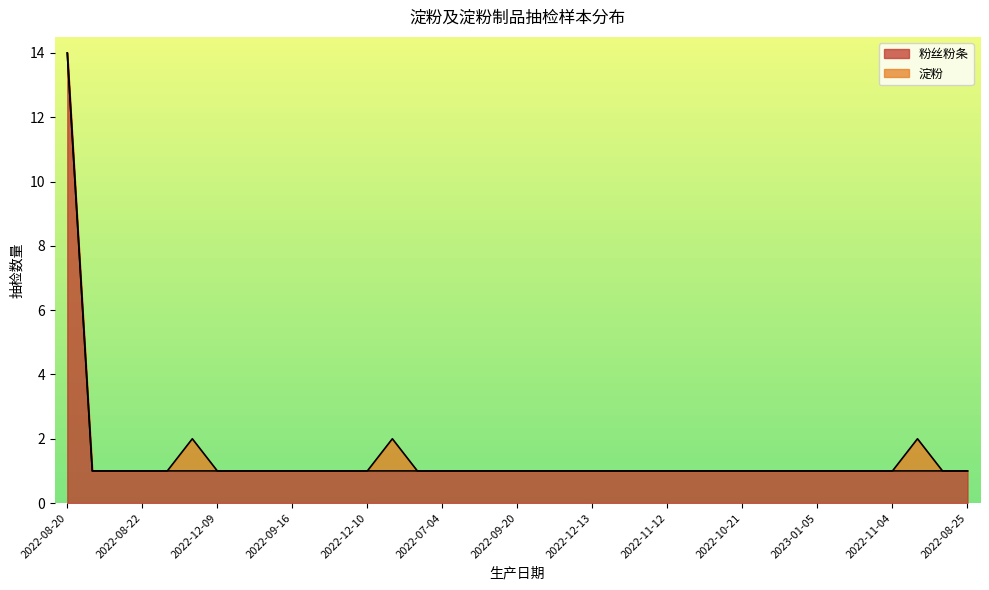

Between 2022-12-10 and 2022-02-15, which is larger?

2022-12-10